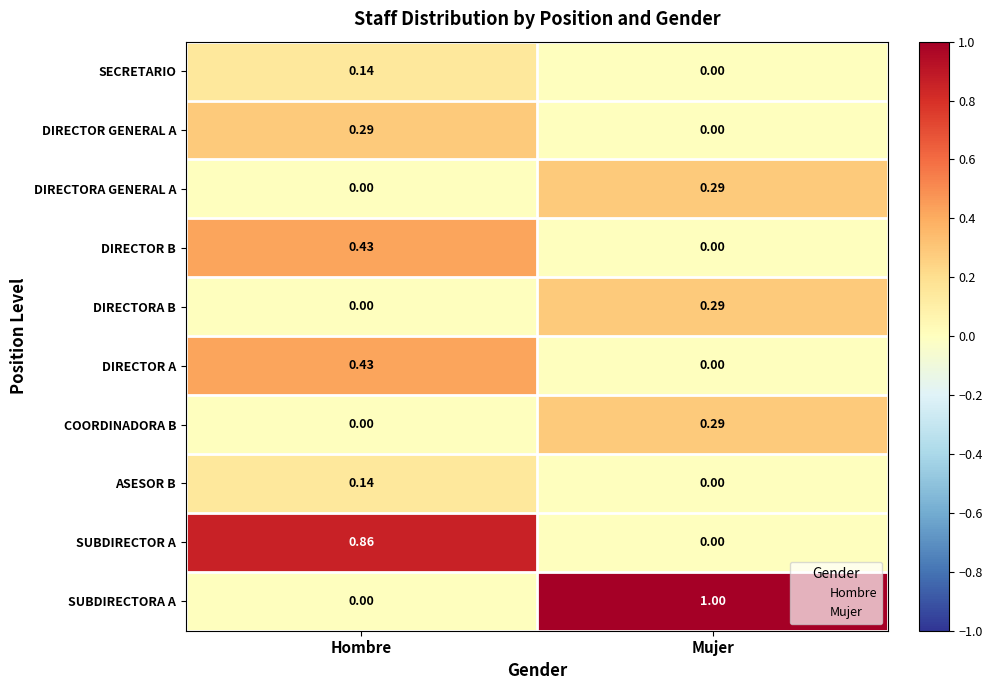

Which category has the highest value in the DIRECTOR GENERAL A series?

Hombre